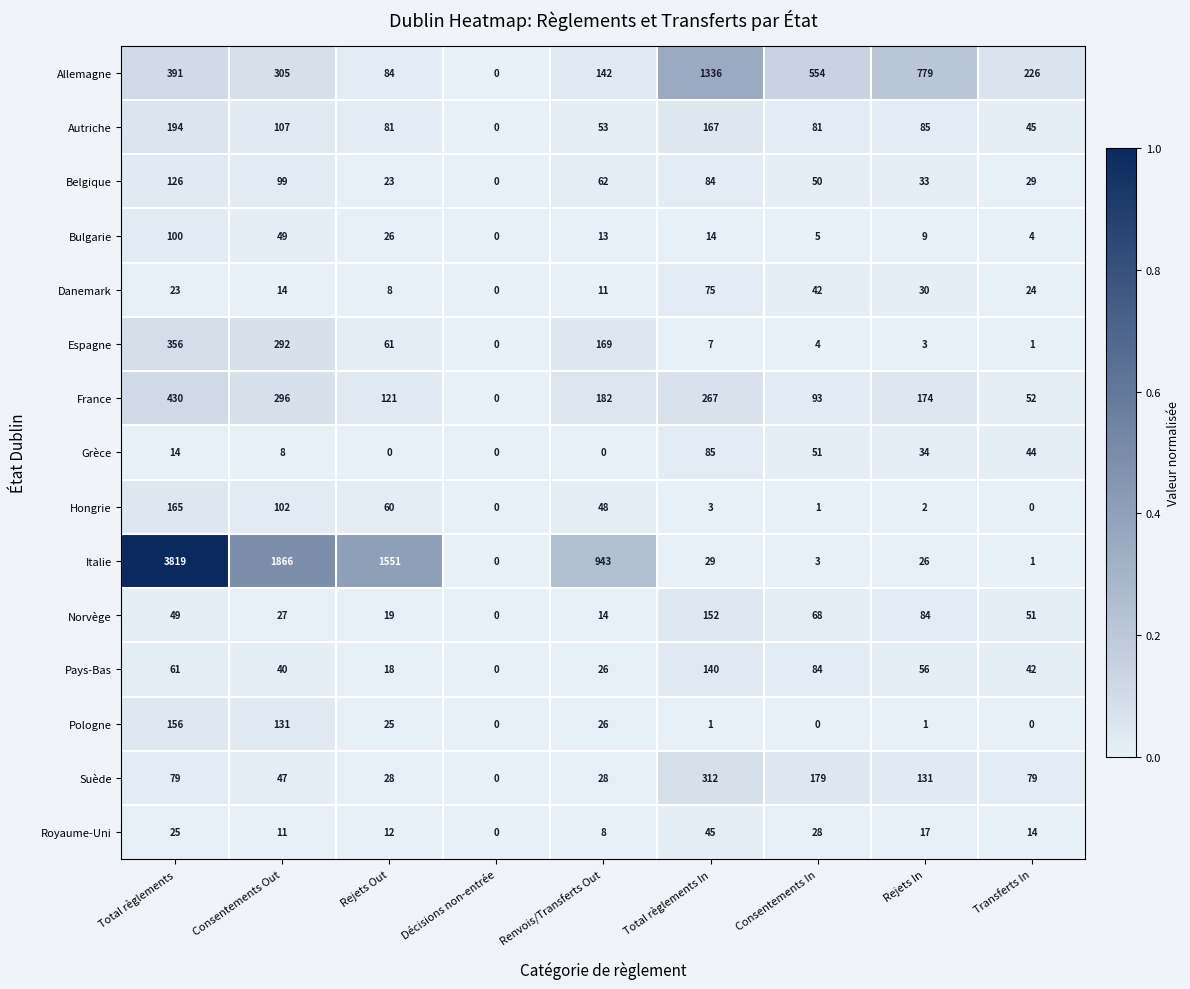

Which series has the largest range (max minus min)?

Italie